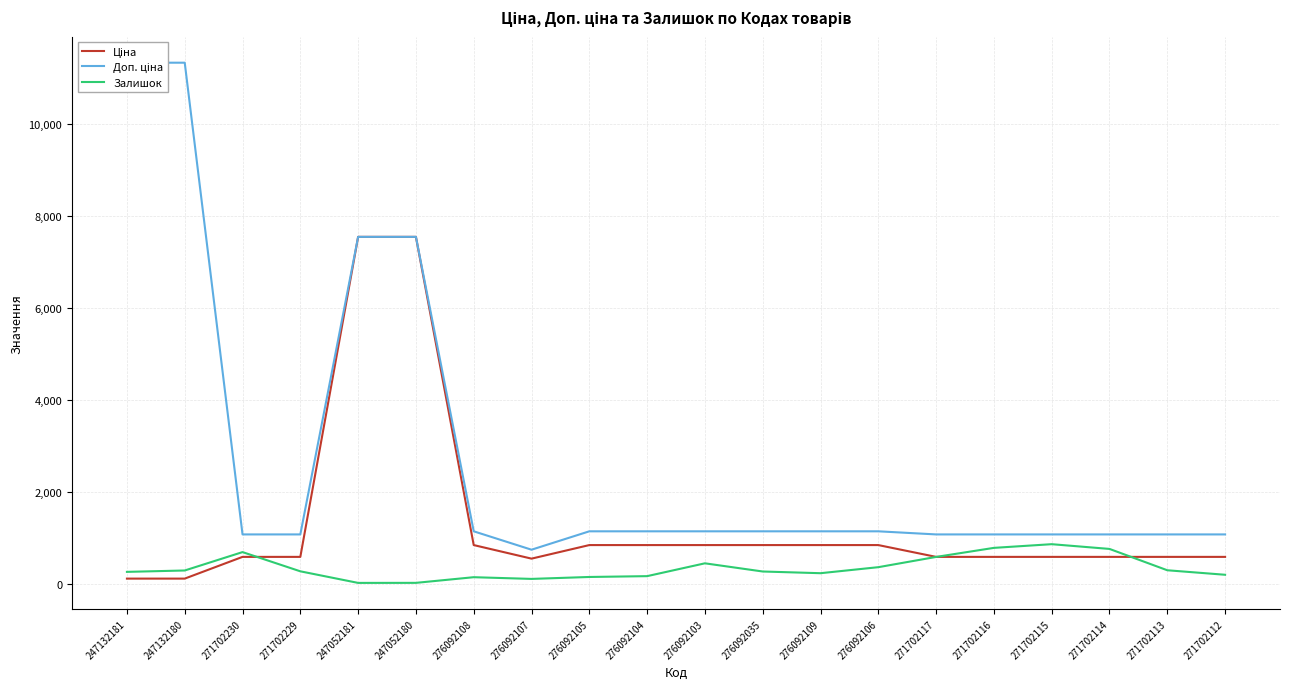

Reading left to right, extract all data points from this chart.

Ціна: 247132181=113.3	247132180=113.3	271702230=586.0	271702229=586.0	247052181=7545.9	247052180=7545.9	276092108=842.8	276092107=547.8	276092105=842.8	276092104=842.8	276092103=842.8	276092035=842.8	276092109=842.8	276092106=842.8	271702117=586.0	271702116=586.0	271702115=586.0	271702114=586.0	271702113=586.0	271702112=586.0
Доп. ціна: 247132181=11334.0	247132180=11334.0	271702230=1074.5	271702229=1074.5	247052181=7545.9	247052180=7545.9	276092108=1142.1	276092107=742.0	276092105=1142.1	276092104=1142.1	276092103=1142.1	276092035=1142.1	276092109=1142.1	276092106=1142.1	271702117=1074.5	271702116=1074.5	271702115=1074.5	271702114=1074.5	271702113=1074.5	271702112=1074.5
Залишок: 247132181=260.0	247132180=290.0	271702230=690.0	271702229=272.0	247052181=20.0	247052180=21.0	276092108=144.0	276092107=107.0	276092105=149.0	276092104=167.0	276092103=446.0	276092035=268.0	276092109=231.0	276092106=362.0	271702117=585.0	271702116=782.0	271702115=862.0	271702114=759.0	271702113=295.0	271702112=197.0